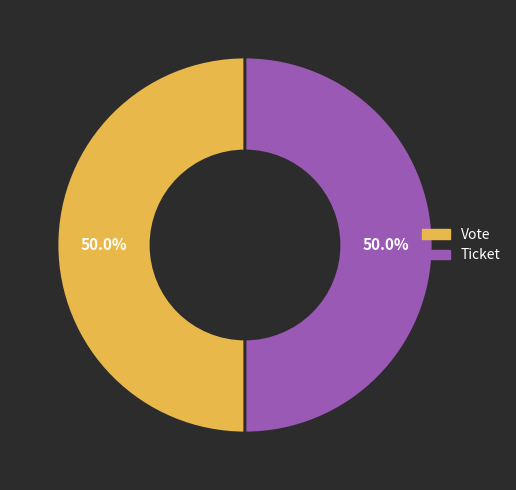

How many slices are in this pie chart?

2